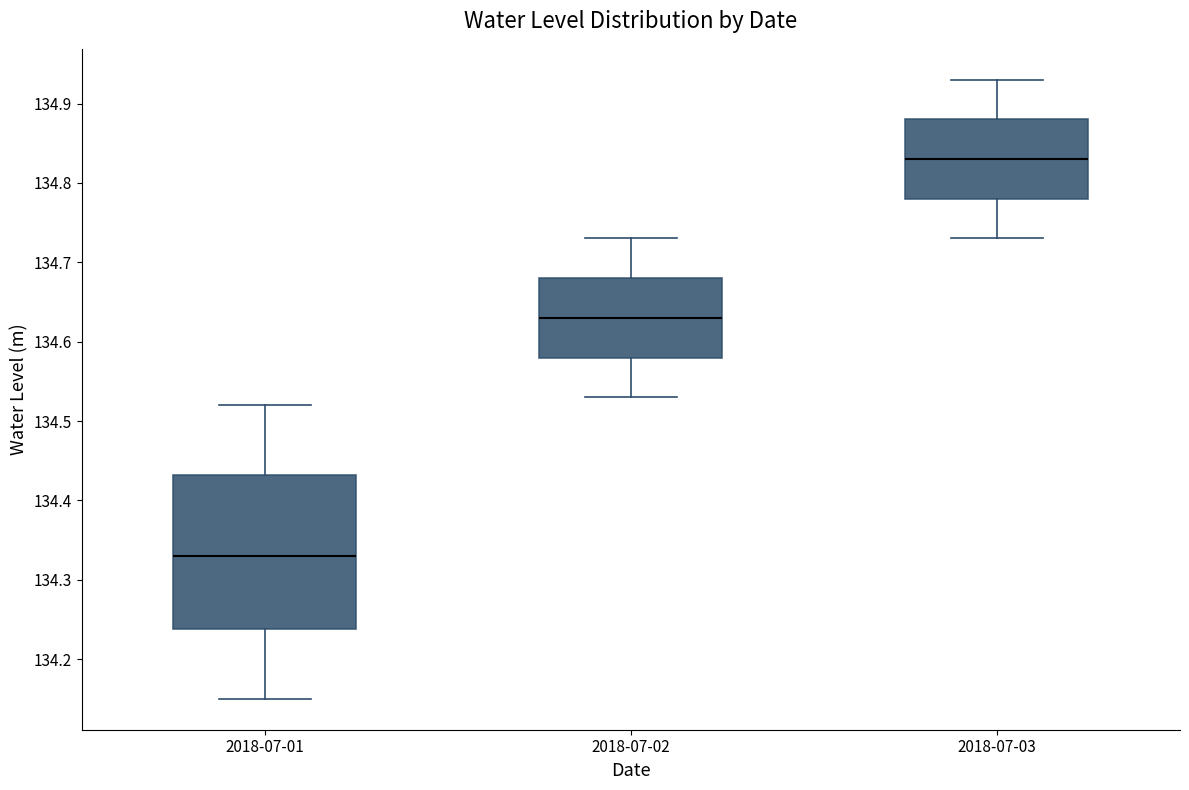

Where does the lower whisker of the box for 2018-07-02 end on the y-axis? The values are not printed on the chart, so give them approximately, as read against the axis.

134.53